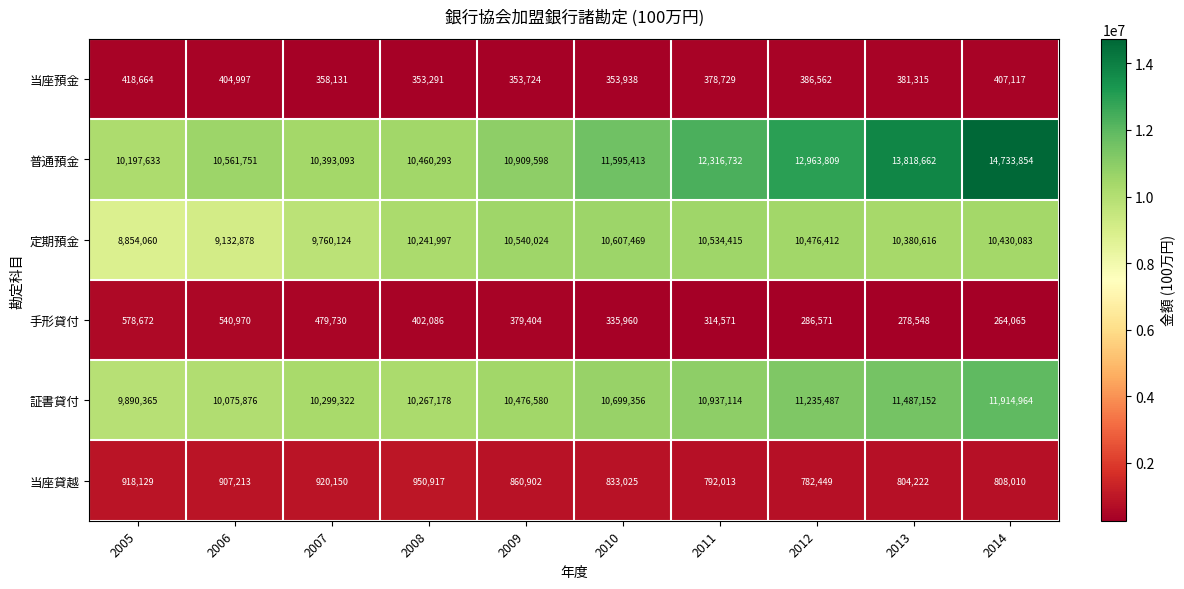

Where is 普通預金 nearest to the value 12465743?

2011